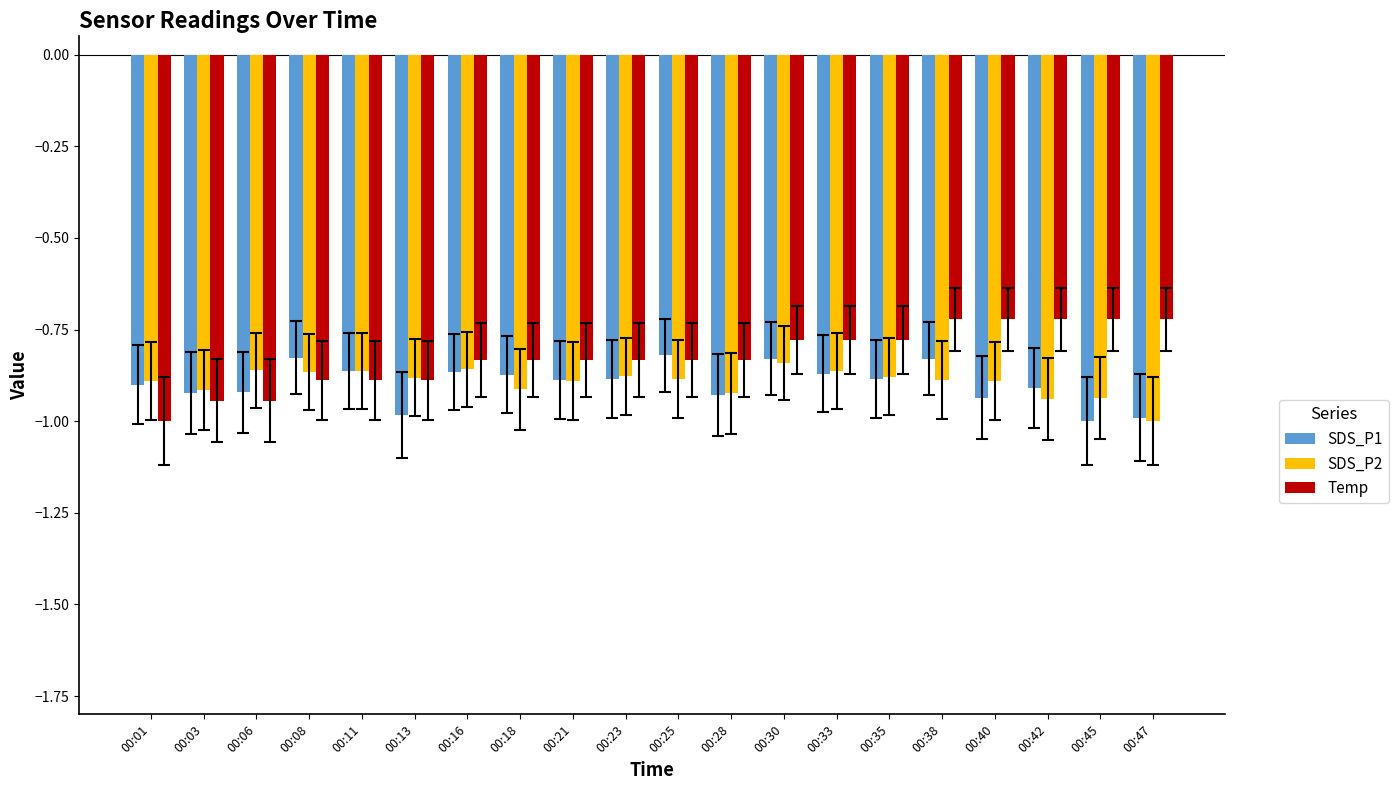

What is the sum of the Temp values at 00:42 and 00:33?

-1.5